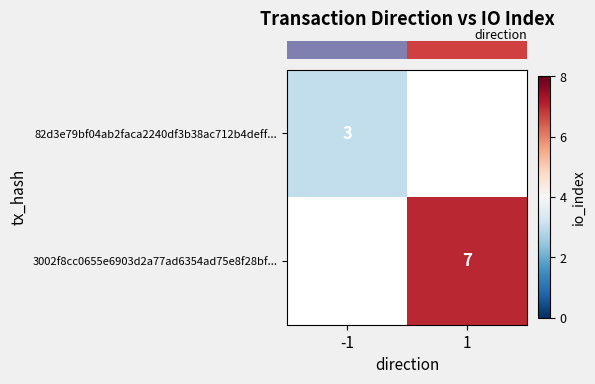

How many distinct data groups are displayed?

2